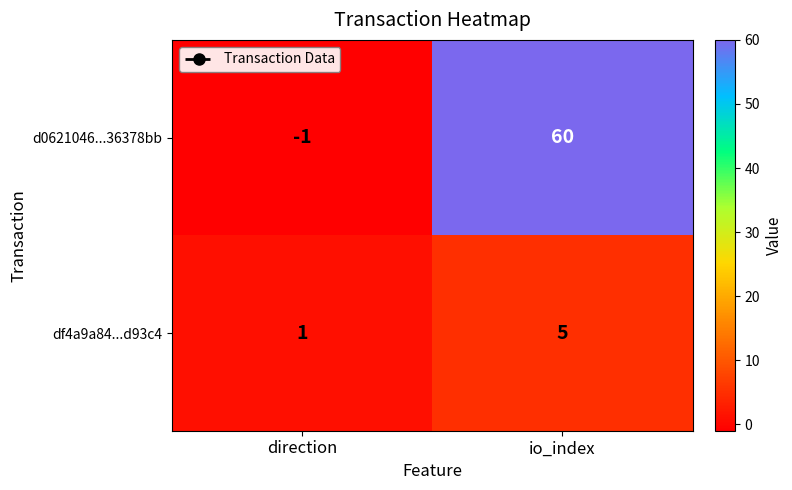

At which category is the sum across all series the highest?

io_index